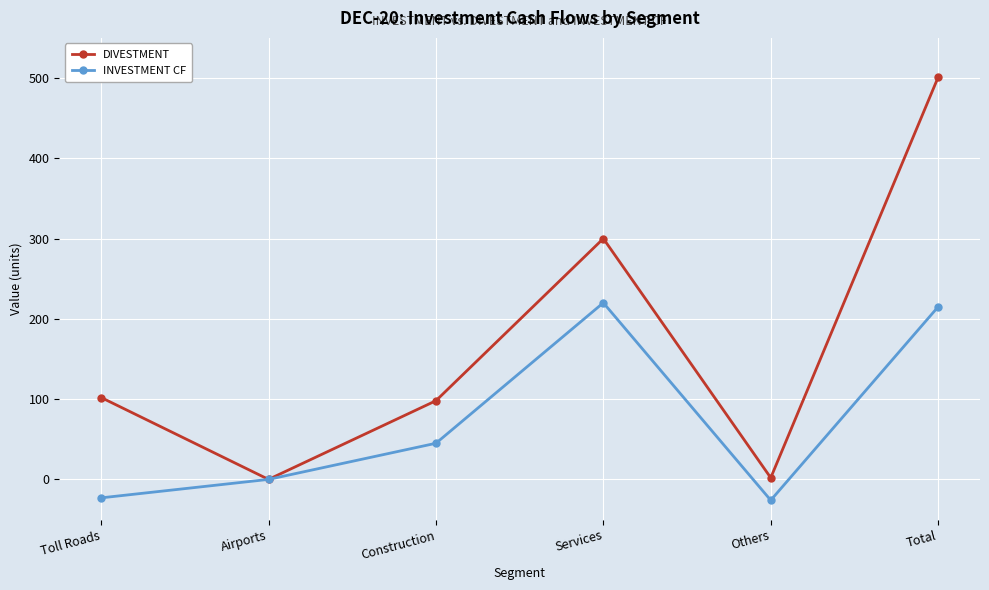

Which series has the largest range (max minus min)?

DIVESTMENT